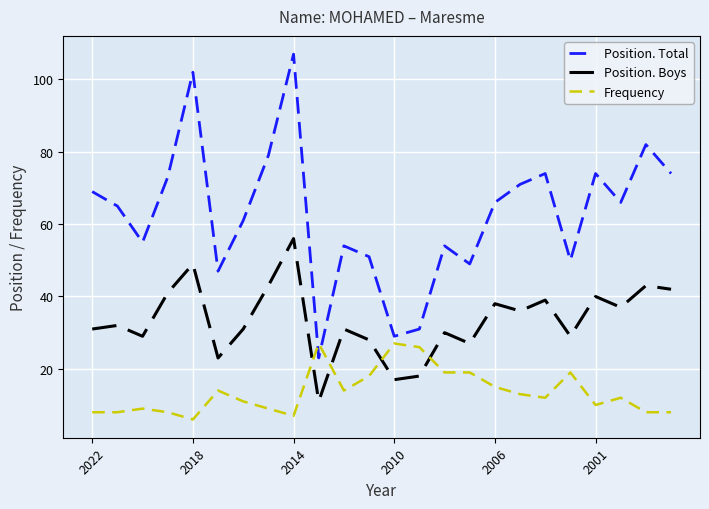

How many interior local valleys does the Position. Boys series have?

8